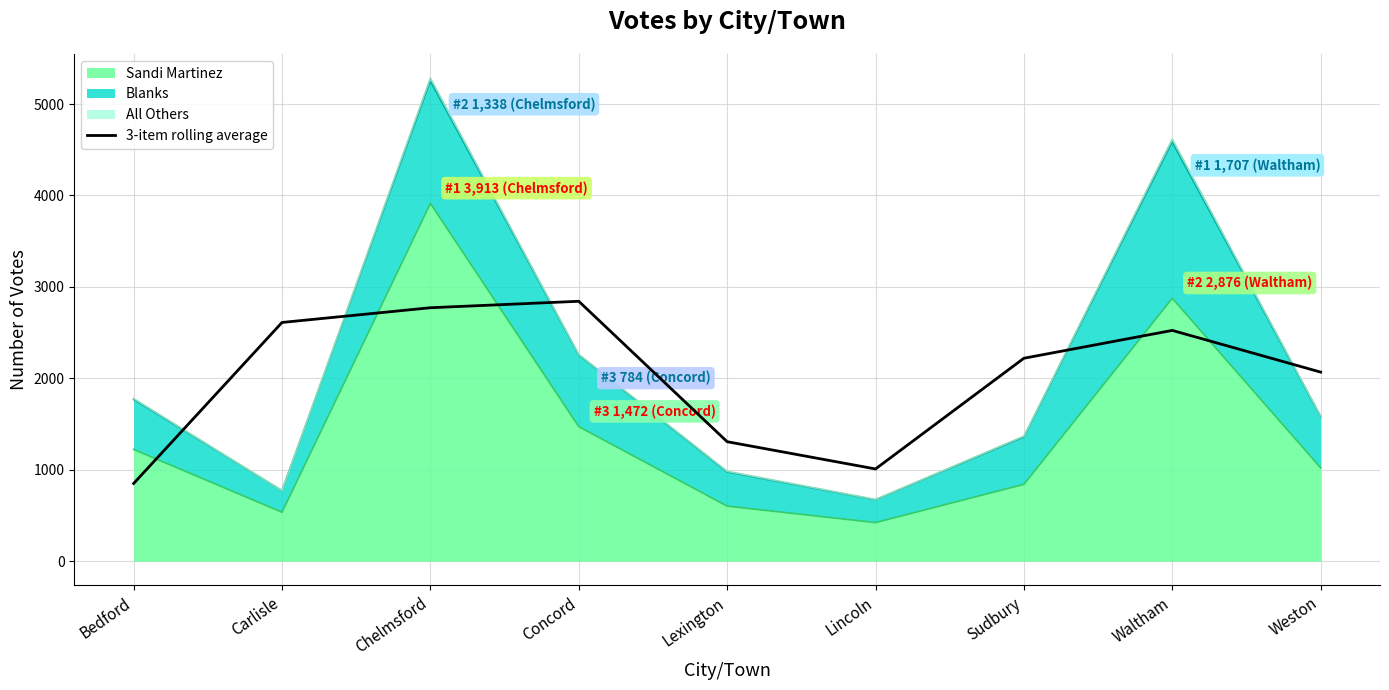

What is the smallest value displayed?

850.3